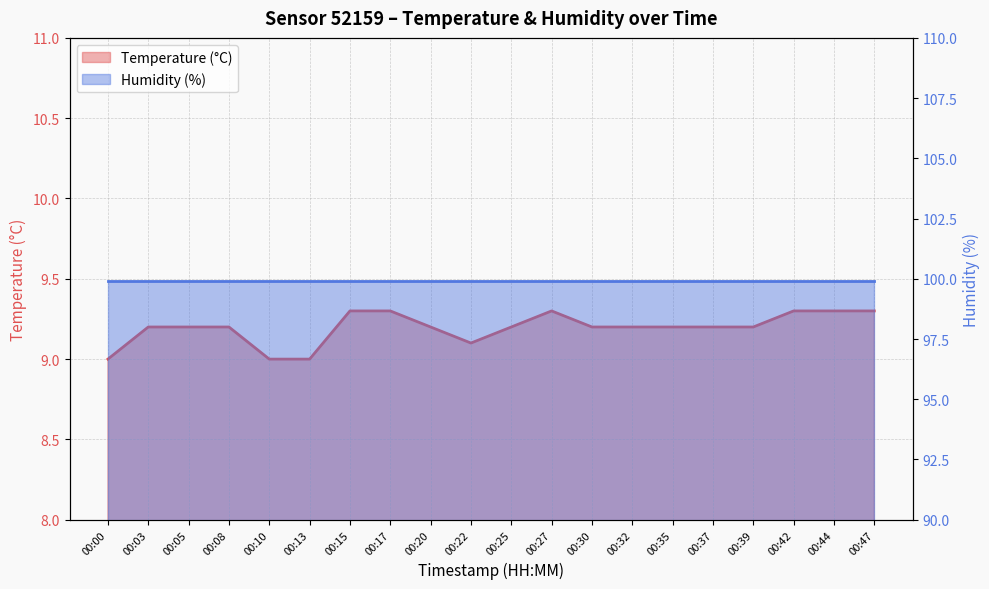

List the labels in order of value, smallest first.

00:00, 00:10, 00:13, 00:22, 00:03, 00:05, 00:08, 00:20, 00:25, 00:30, 00:32, 00:35, 00:37, 00:39, 00:15, 00:17, 00:27, 00:42, 00:44, 00:47